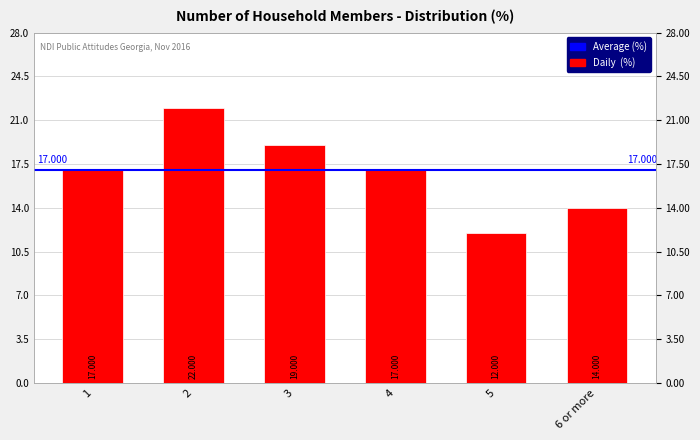

What is the difference between the values at 2 and 3?

3